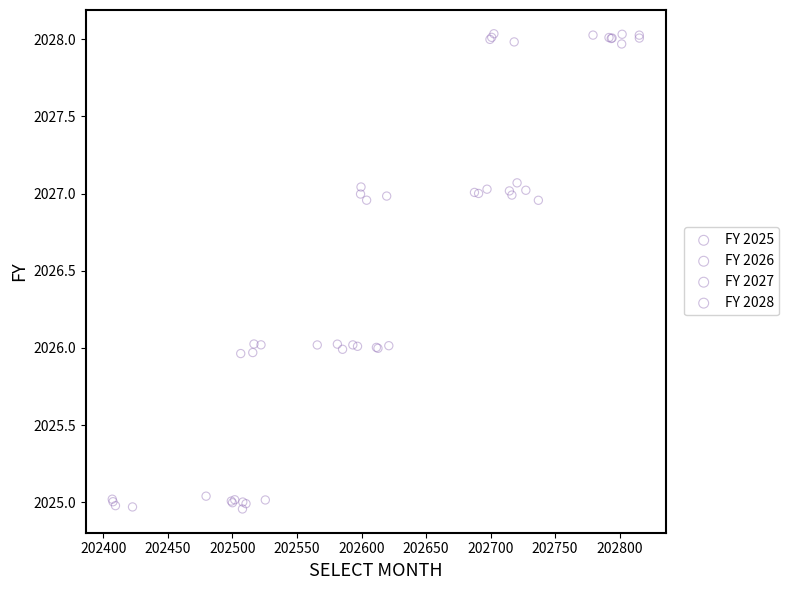

Which series contains the lowest Y value?

FY 2025